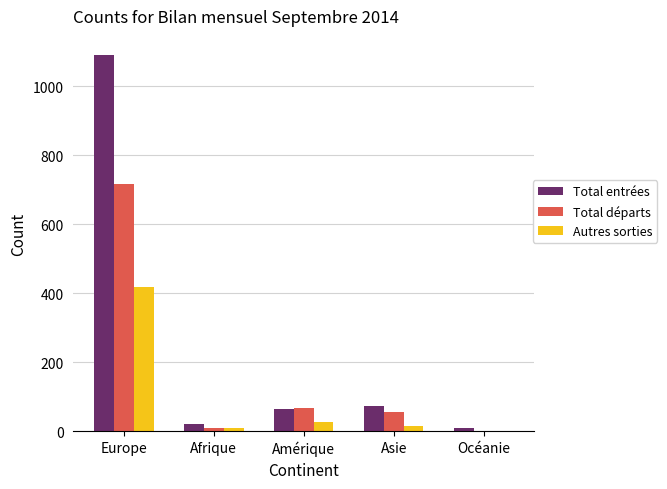

At which label is Autres sorties closest to 209?

Amérique